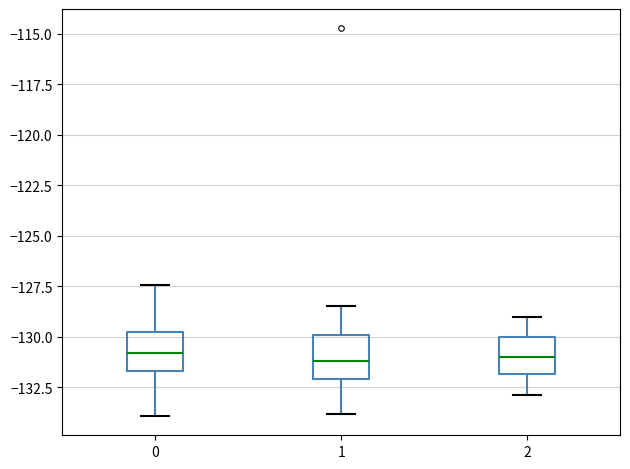

Reading left to right, transcribe this box plot: for each box, give where its median line is, the range the box spans, and where its two whiskers end, as read against the y-axis. The values are not printed on the chart, so give them approximately, as read against the axis.

0: median -131.0, box -131.5 to -130.0, whiskers -134.0 to -127.5
1: median -131.0, box -132.0 to -130.0, whiskers -134.0 to -128.5
2: median -131.0, box -132.0 to -130.0, whiskers -133.0 to -129.0